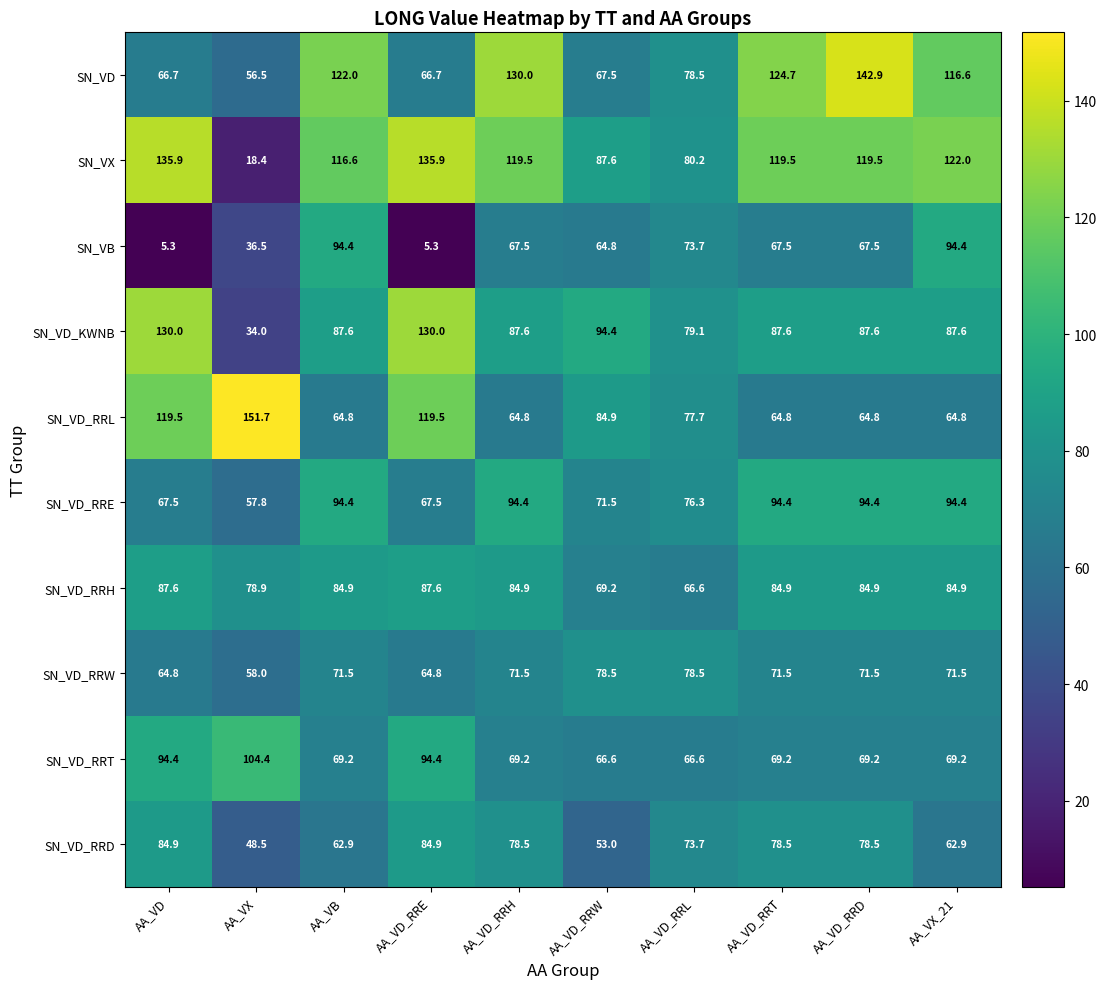

Between AA_VD_RRE and AA_VD_RRT, which series saw the biggest shift?

SN_VB